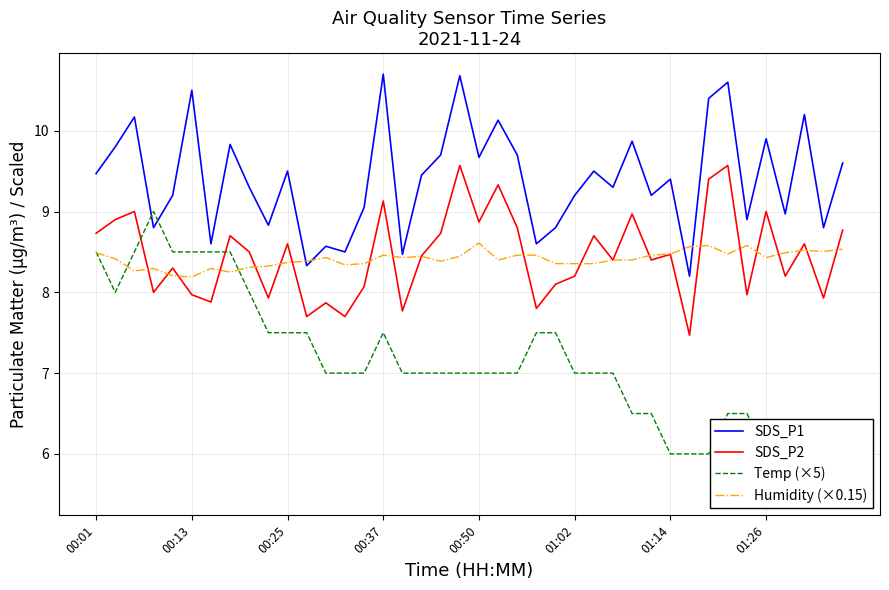

Count the number of categories in the chart.

40